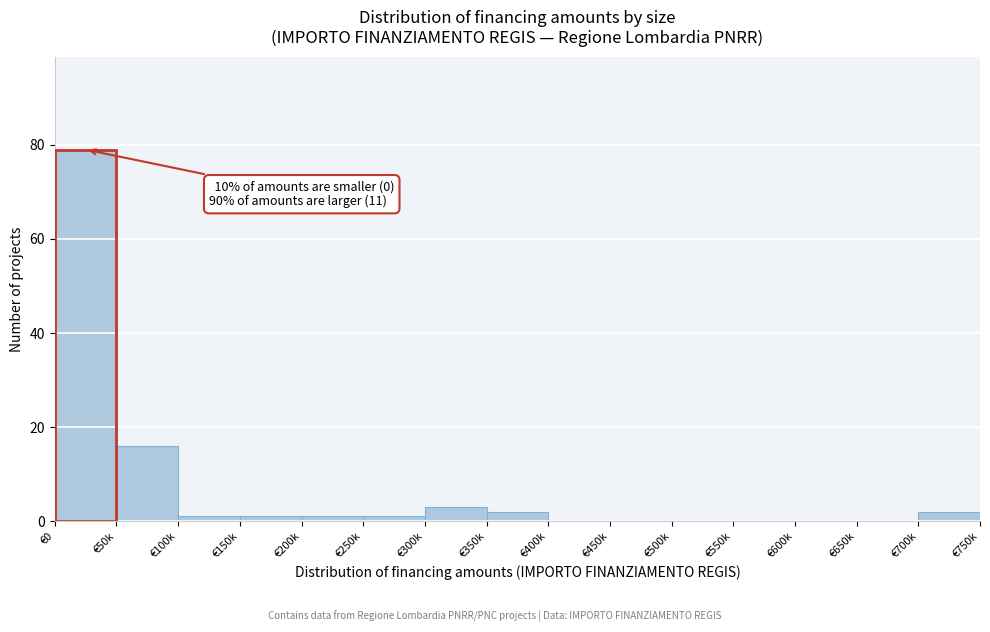

Reading left to right, list all the values displayed in this chart.

€0=79	€50k=16	€100k=1	€150k=1	€200k=1	€250k=1	€300k=3	€350k=2	€400k=0	€450k=0	€500k=0	€550k=0	€600k=0	€650k=0	€700k=2